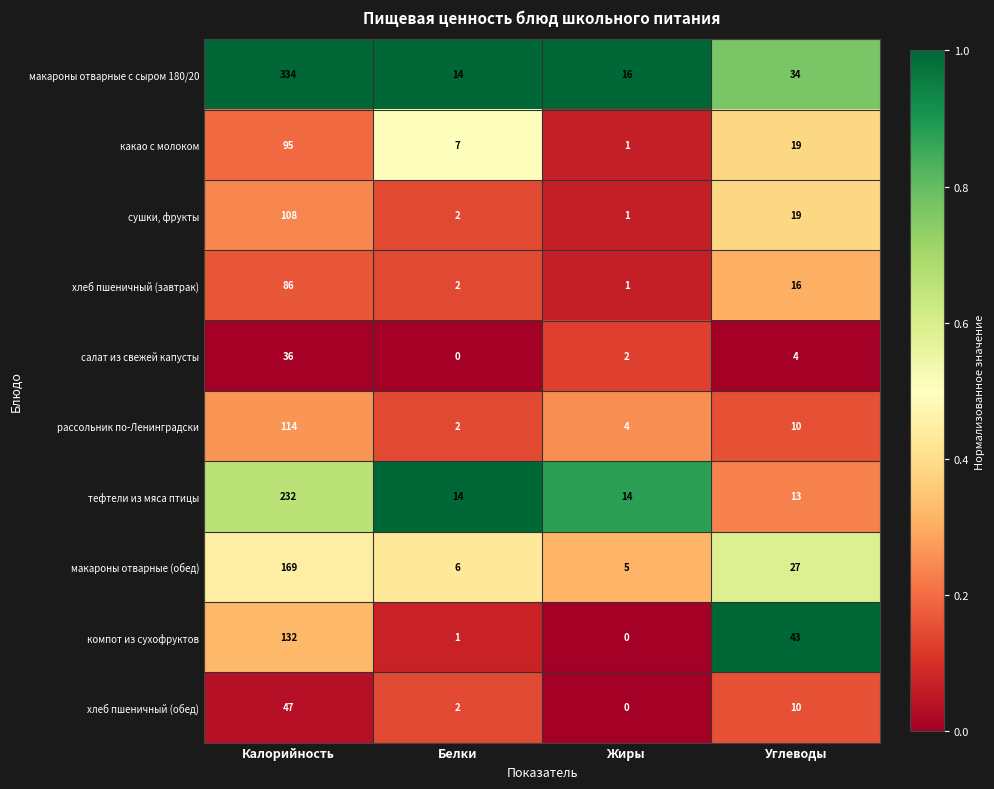

Which category has the highest value across all series?

Калорийность